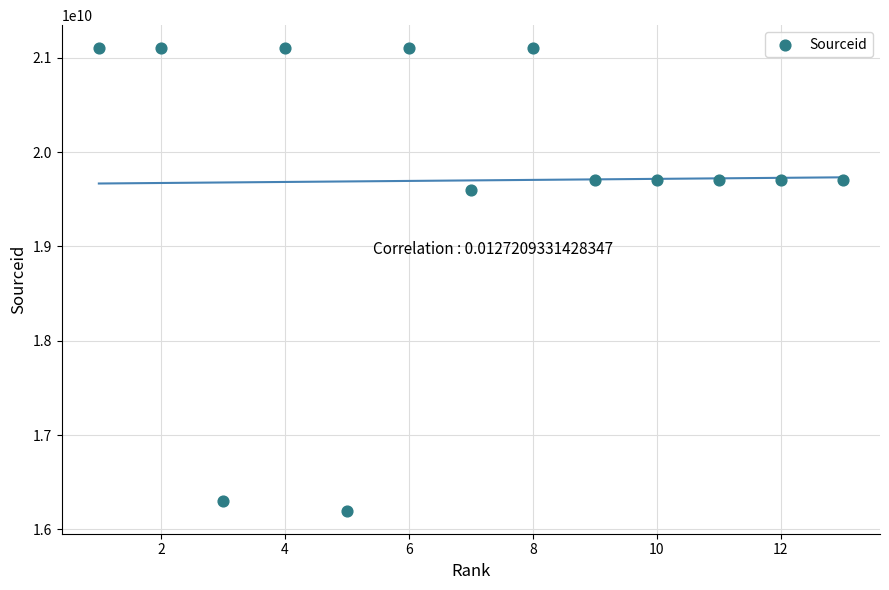

What is the range of Y values (max minus min)?

4900666778